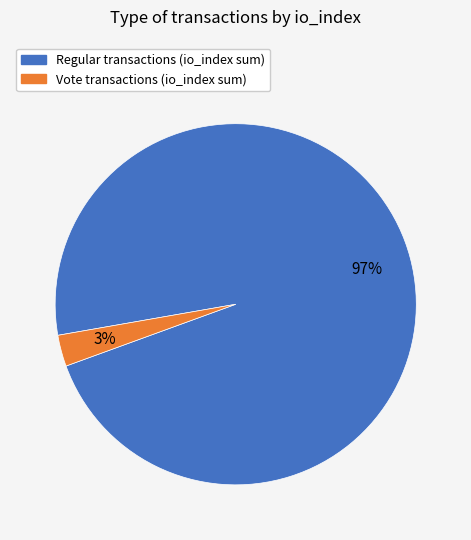

Is Regular the majority of the pie?

Yes